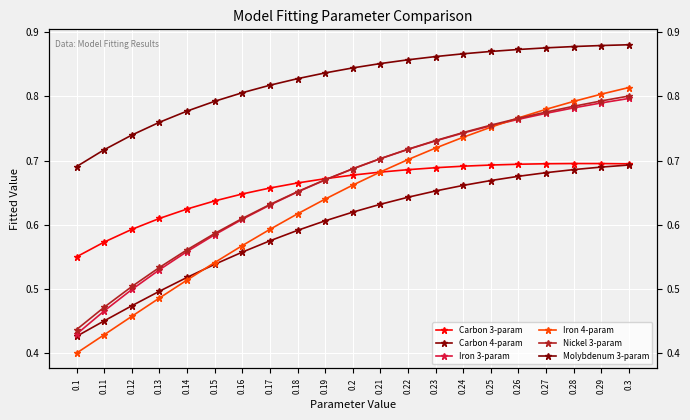

What is the total value across all series at 0.26?

4.5